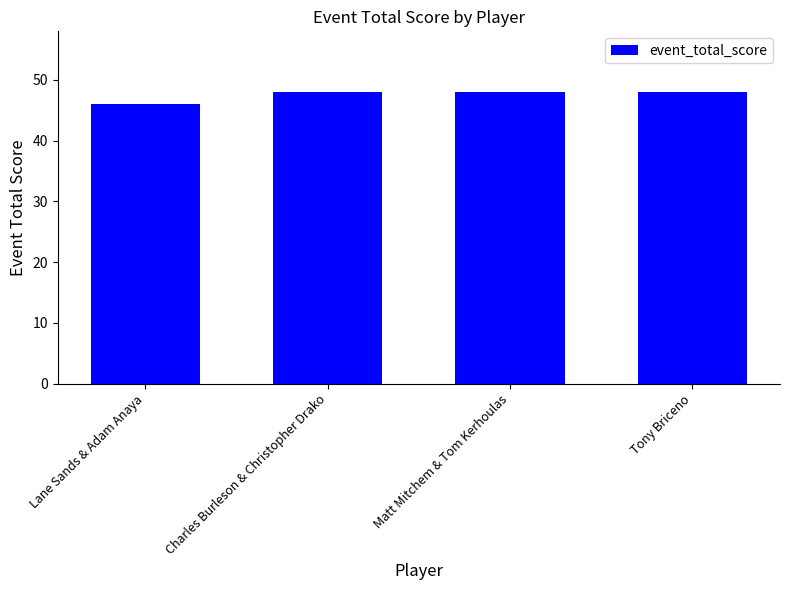

Reading left to right, what are all the values shown in this chart?

Lane Sands & Adam Anaya=46	Charles Burleson & Christopher Drako=48	Matt Mitchem & Tom Kerhoulas=48	Tony Briceno=48